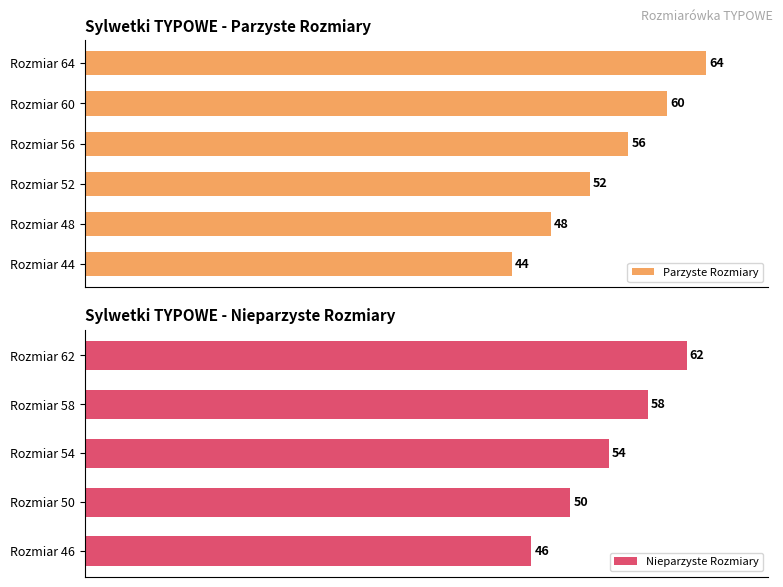

Reading left to right, transcribe all the data shown in this chart.

44	46	48	50	52	54	56	58	60	62	64